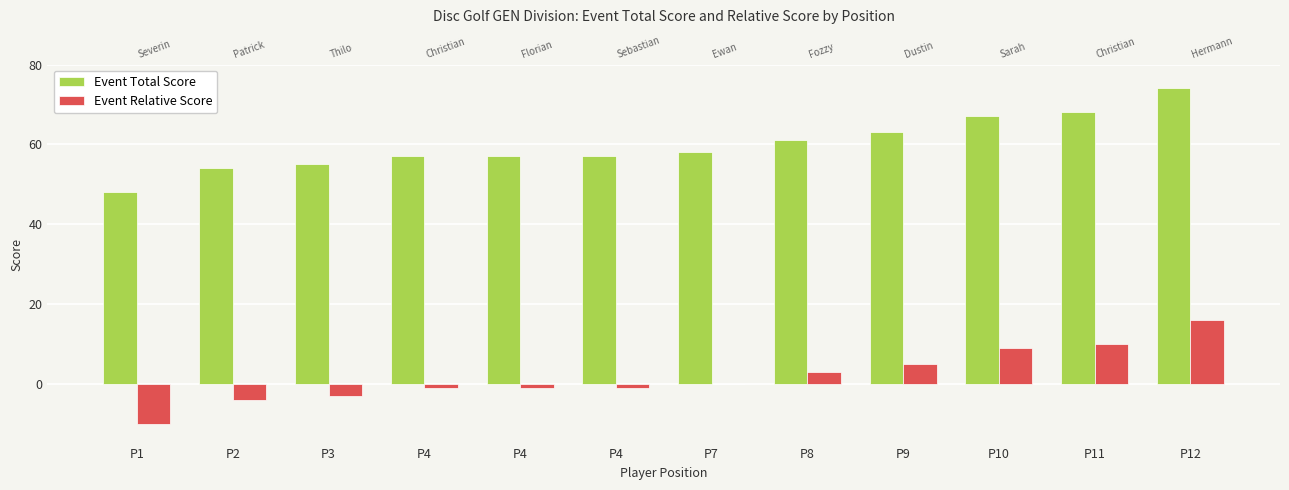

Are the bars grouped side by side (vs. stacked)?

Yes